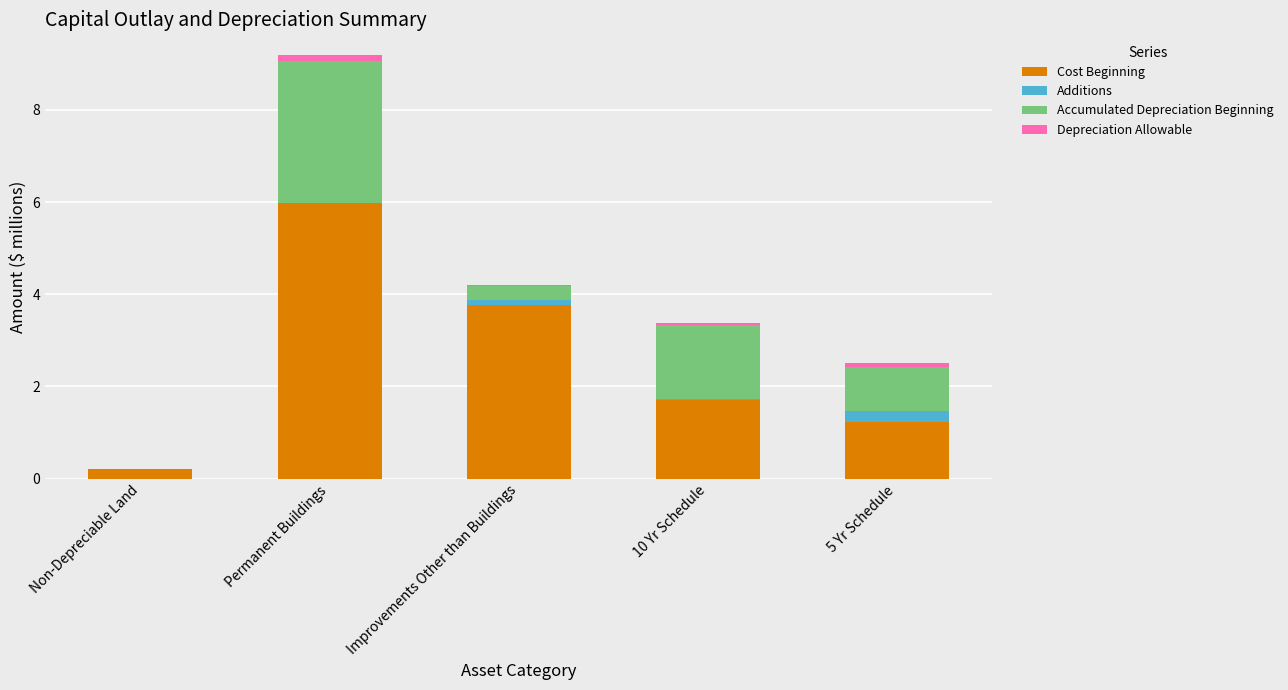

Which category has the highest value in the Cost Beginning series?

Permanent Buildings